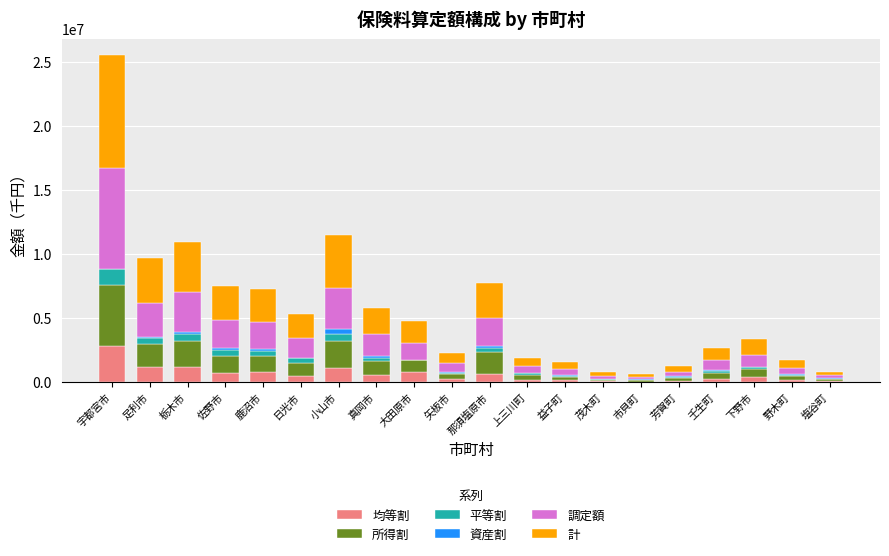

What is the total value across all series at 塩谷町?

810072